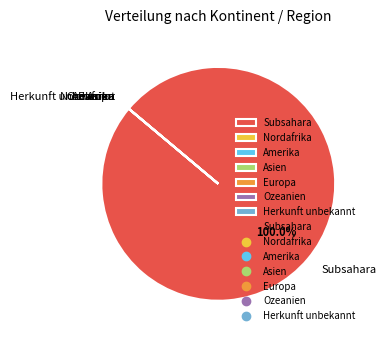

Which slice is the largest?

Subsahara